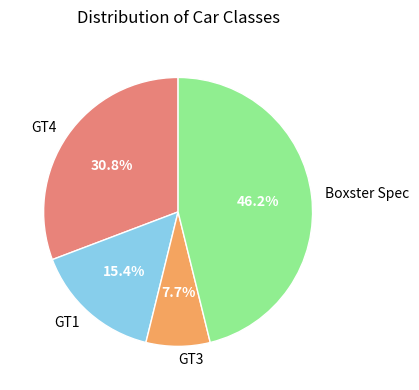

To the nearest percent, what is the average slice percentage?

25%